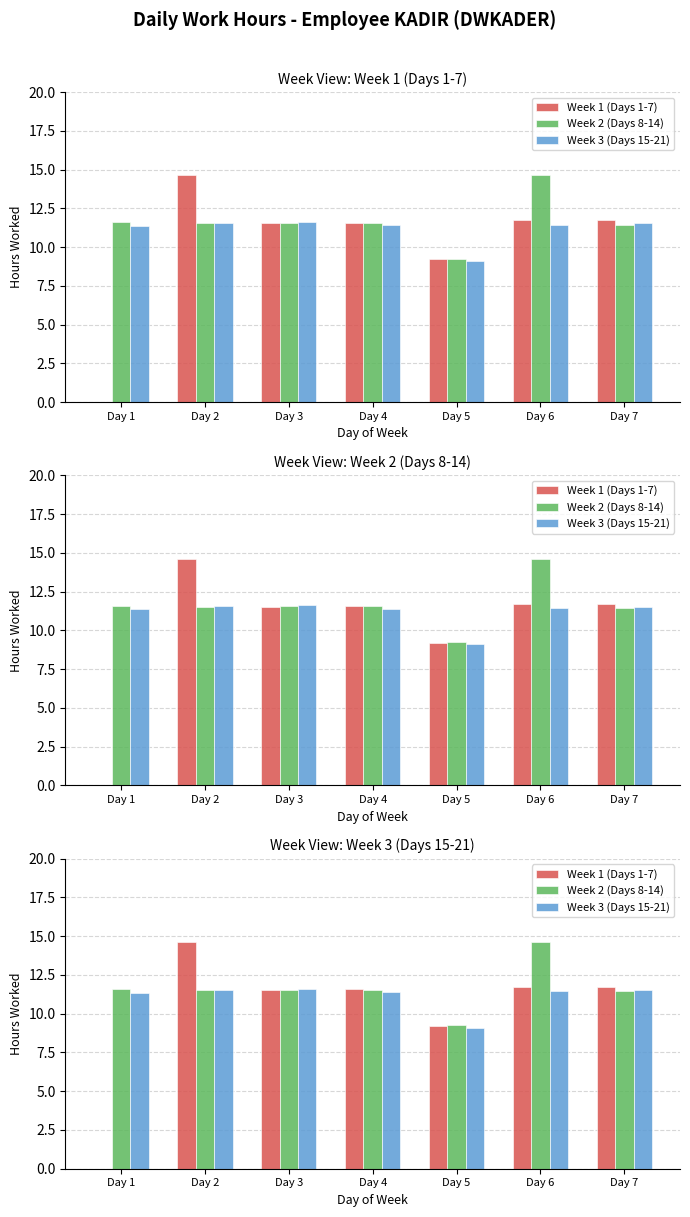

Where does the Week 2 (Days 8-14) series first go above 11?

Day 1